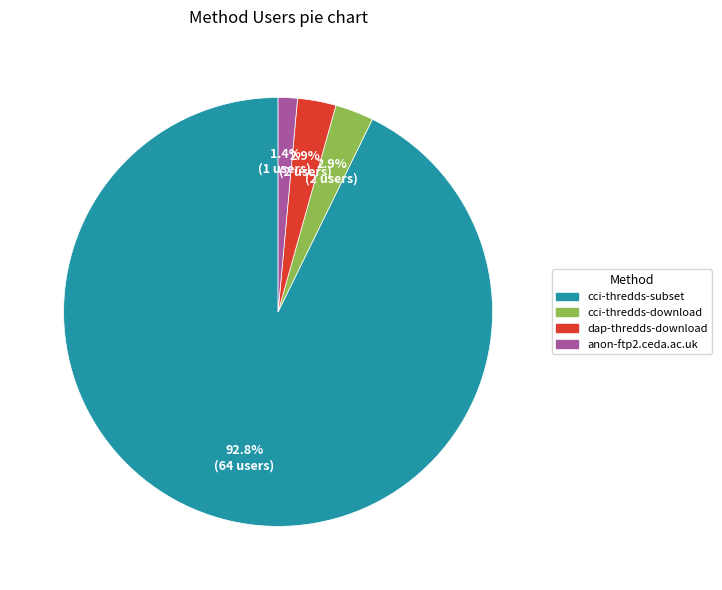

To the nearest percent, what is the difference between the cci-thredds-subset and cci-thredds-download slice percentages?

90%